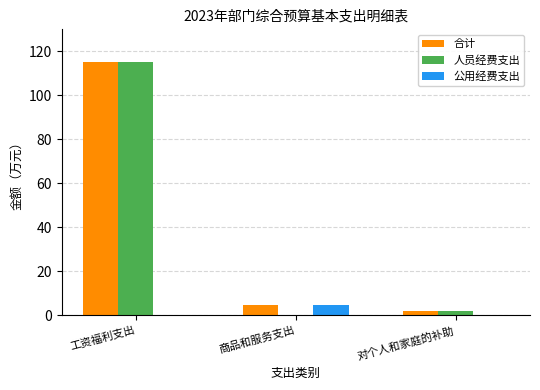

At which category is the sum across all series the highest?

工资福利支出